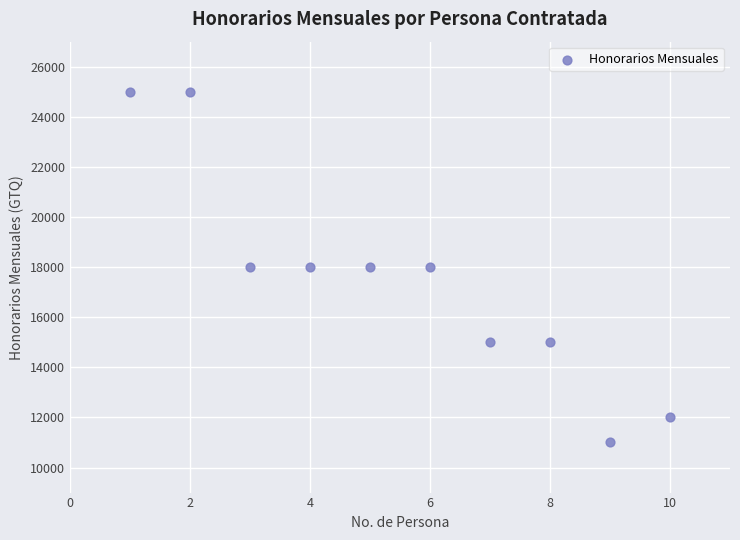

What is the average Y value?

17500